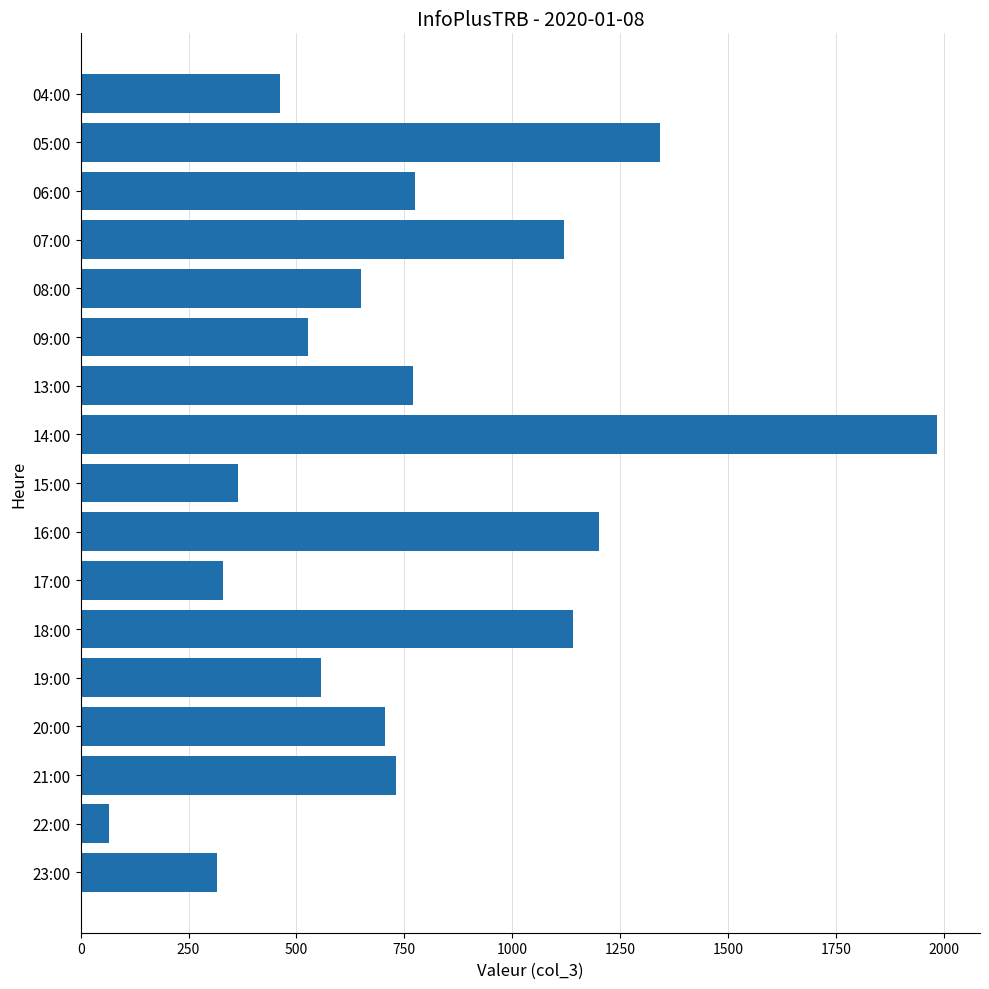

At which label is the value closest to 1025?

07:00